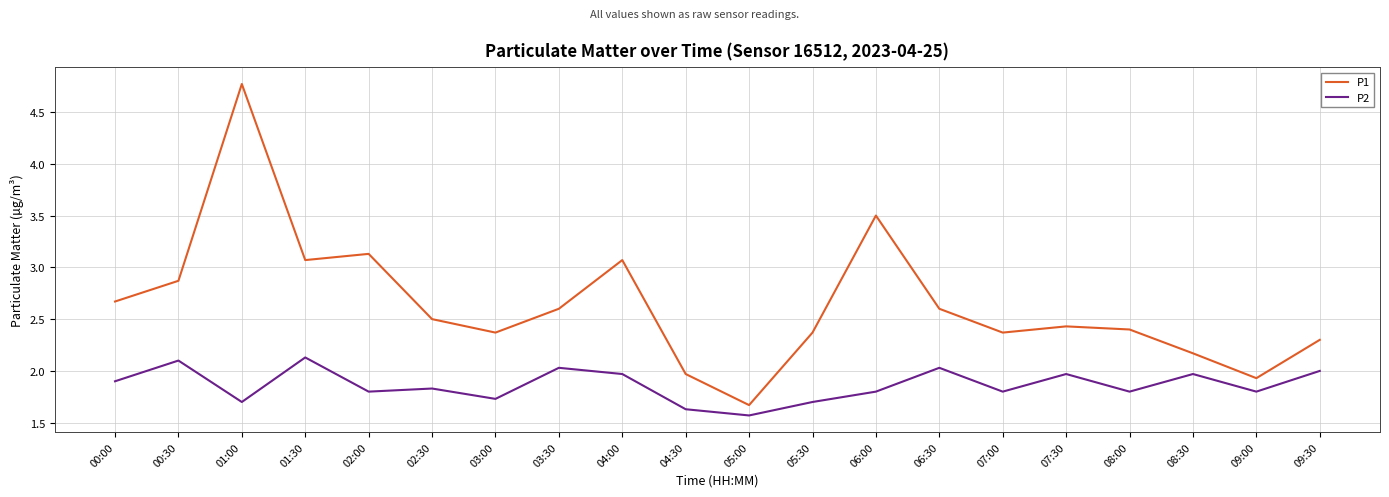

What position from the left is 07:30?

16